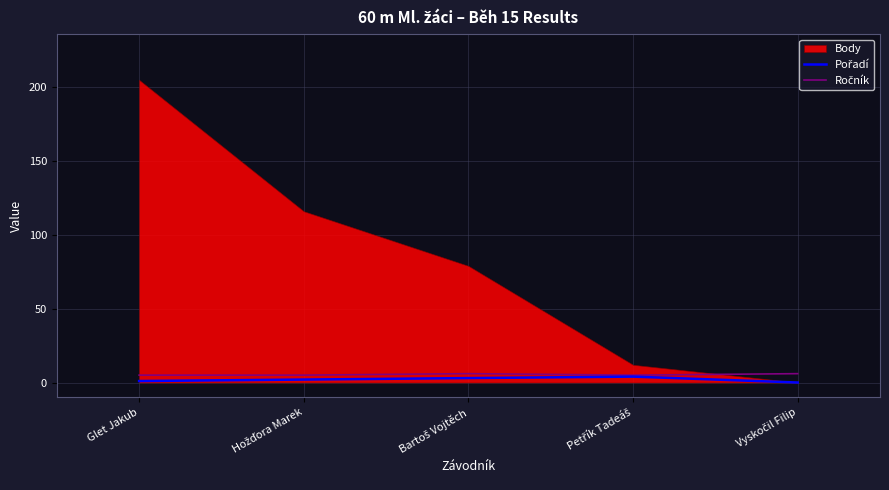

Read the Ročník value at Bartoš Vojtěch.

6